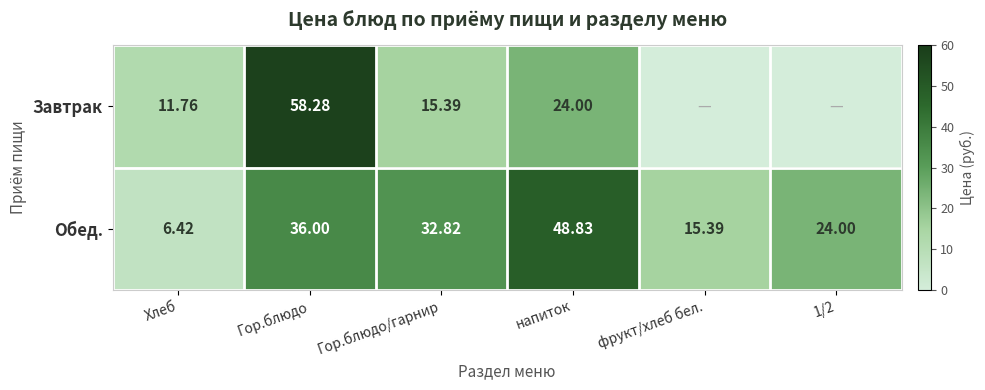

Between Хлеб and Гор.блюдо, which series saw the biggest shift?

Завтрак